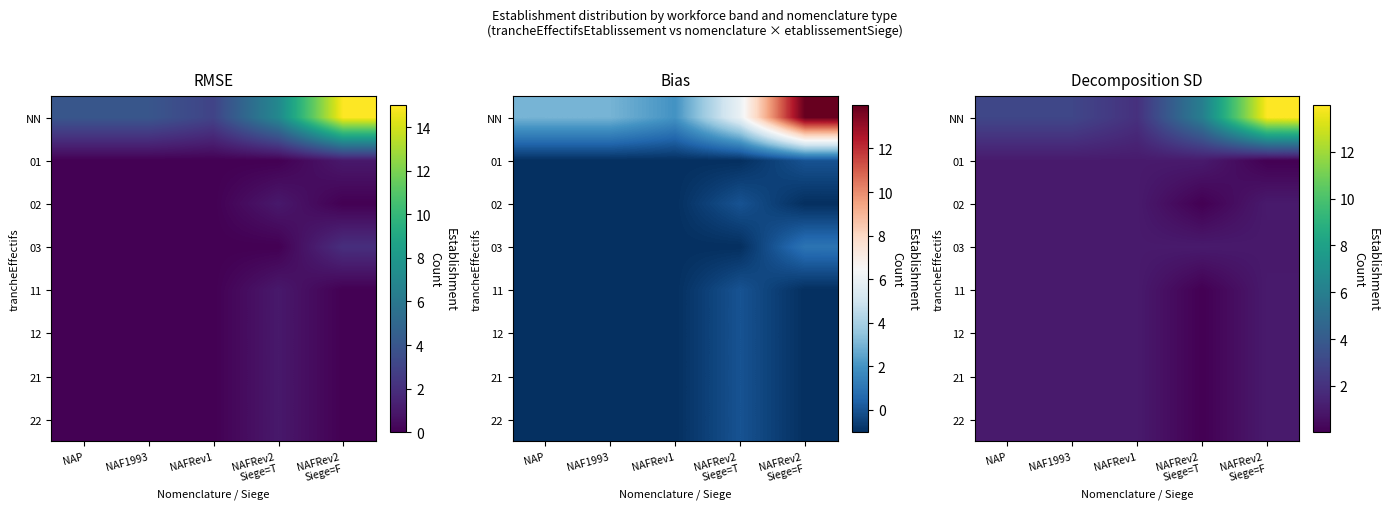

Rank the series by their maximum value, from lowest to highest.

01, 02, 03, 11, 12, 21, 22, NN